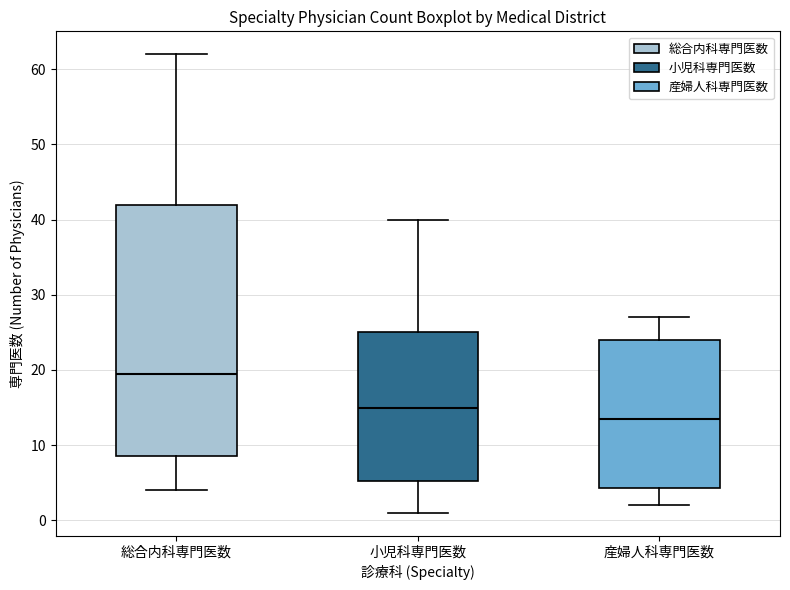

Reading left to right, read every box against the y-axis: the position of its median line, the range the box covers, and the ends of its whiskers. The values are not printed on the chart, so give them approximately, as read against the axis.

総合内科専門医数: median 20, box 9 to 42, whiskers 4 to 62
小児科専門医数: median 15, box 5 to 25, whiskers 1 to 40
産婦人科専門医数: median 14, box 4 to 24, whiskers 2 to 27